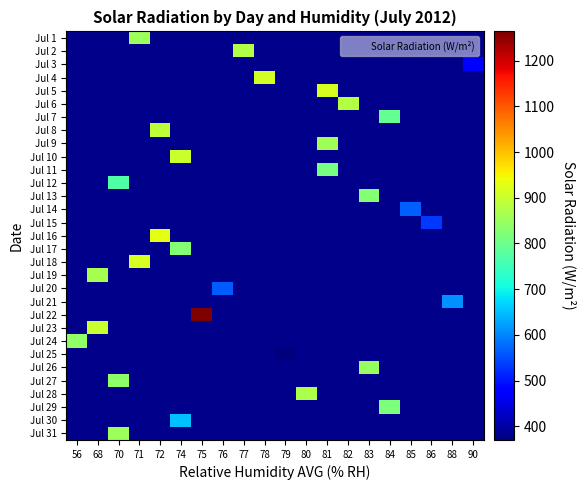

At which label does Jul 8 reach its minimum?

56